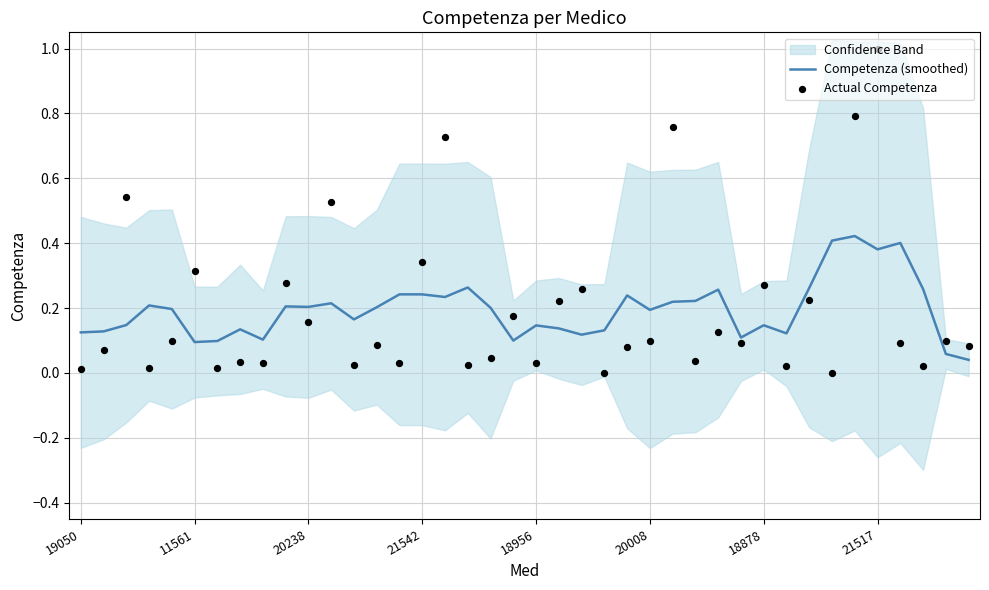

Which series contains the lowest Y value?

Actual Competenza